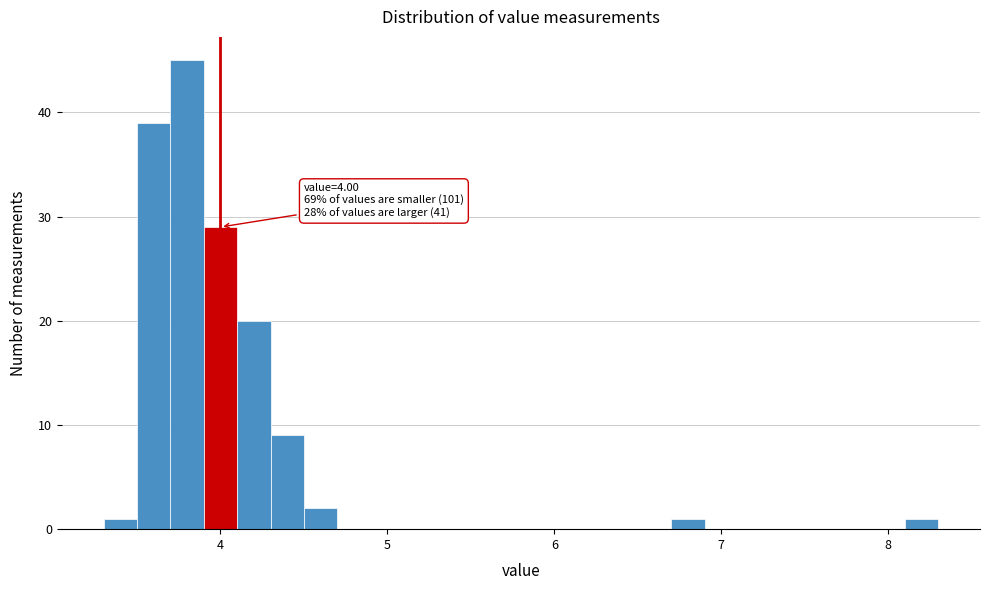

Around what value on the x-axis is the tallest bar? Give the approximate position of its centre, as read against the axis.

3.8